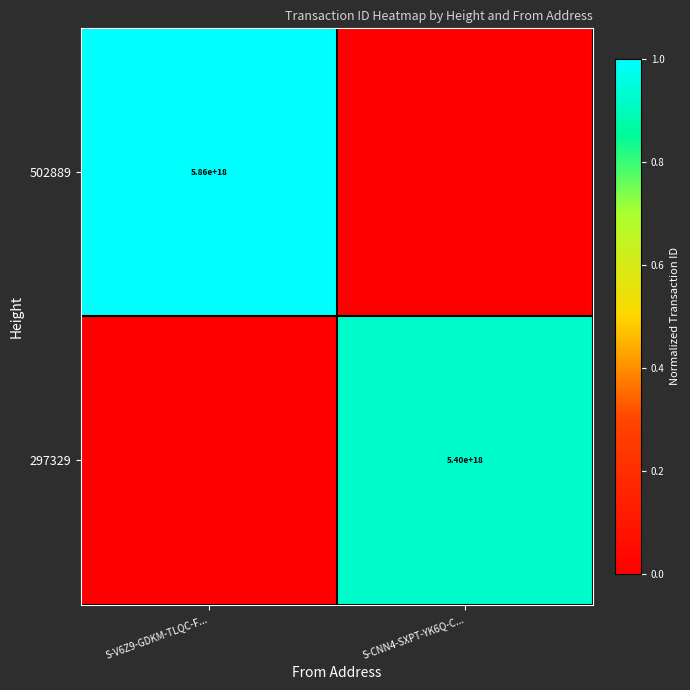

Is the value of 502889 at S-V6Z9-GDKM-TLQC-F... greater than the value of 297329 at S-CNN4-SXPT-YK6Q-C...?

Yes